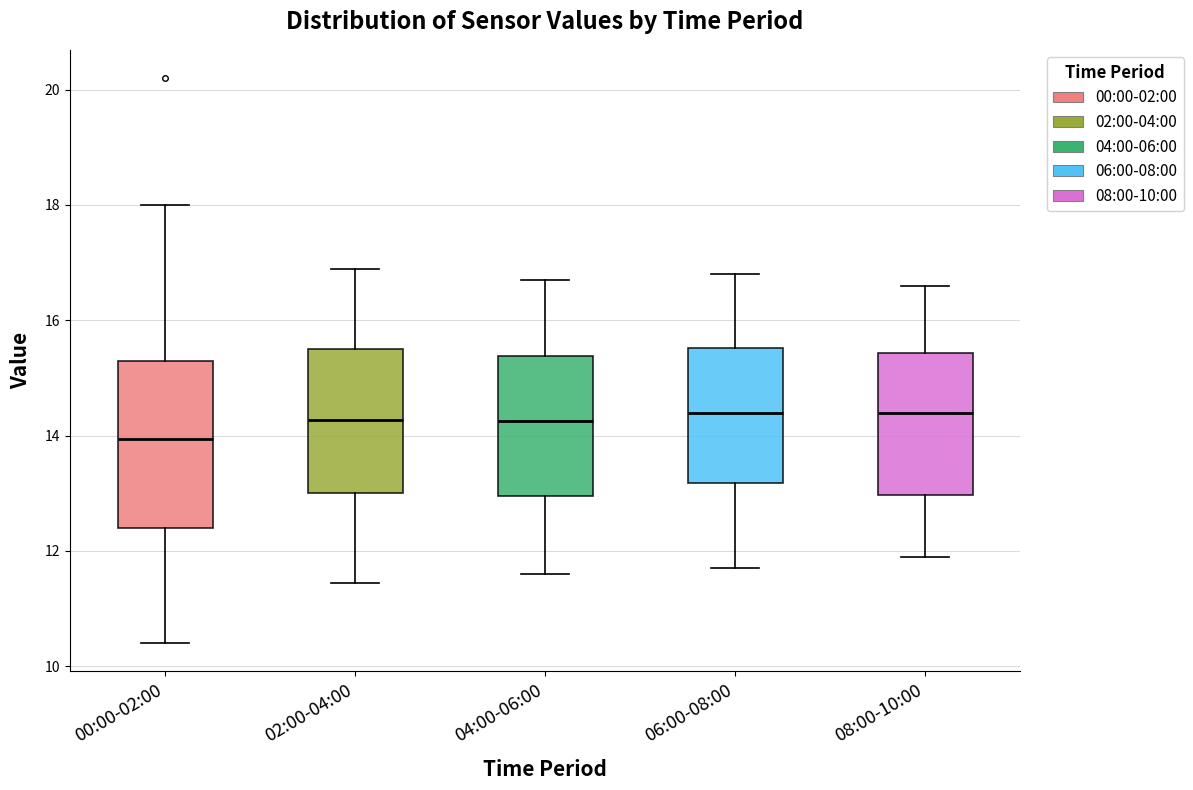

Where does the median line of the box for 08:00-10:00 sit on the y-axis? The values are not printed on the chart, so give them approximately, as read against the axis.

14.4